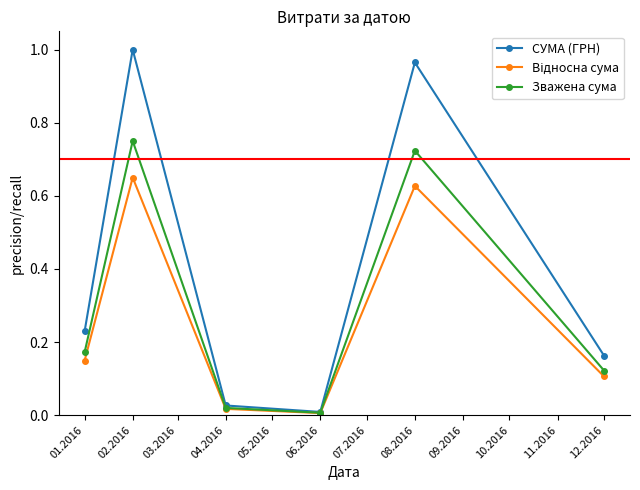

Which series changed the most between 08.2016 and 12.2016?

СУМА (ГРН)